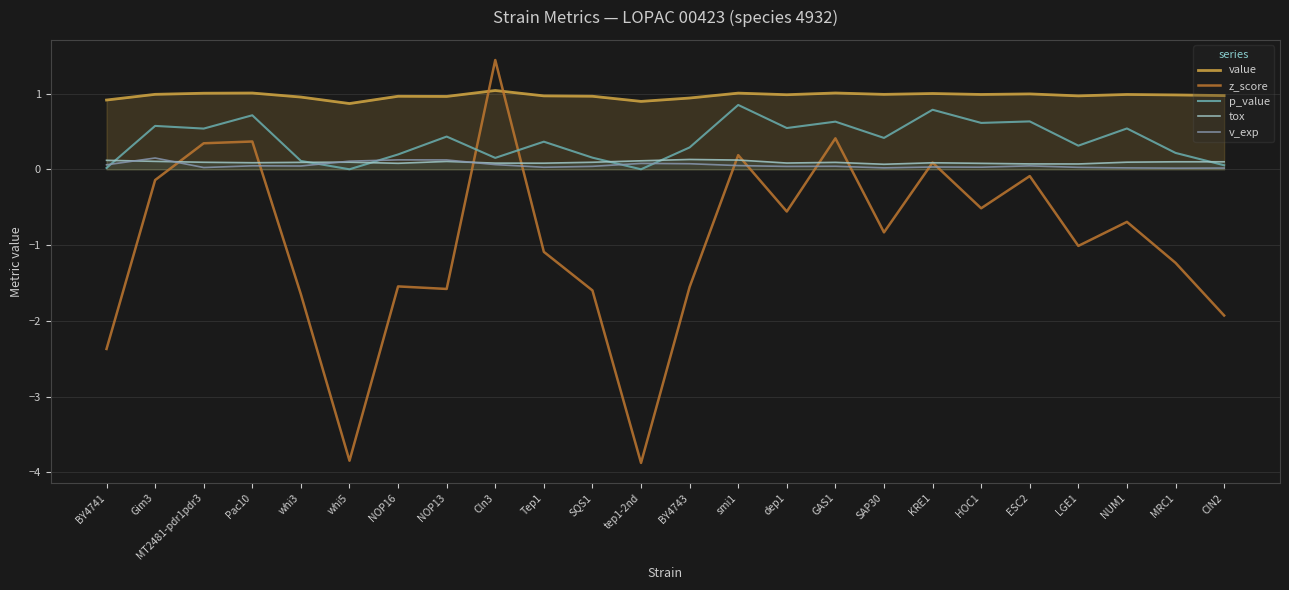

What is the value of the tox point at the 4th from the left?

0.1